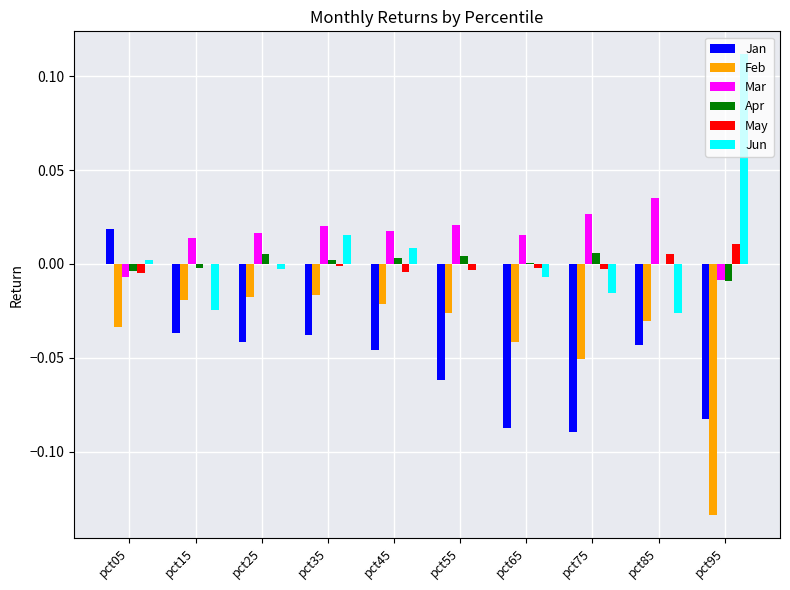

Which series changed the most between pct85 and pct95?

Jun